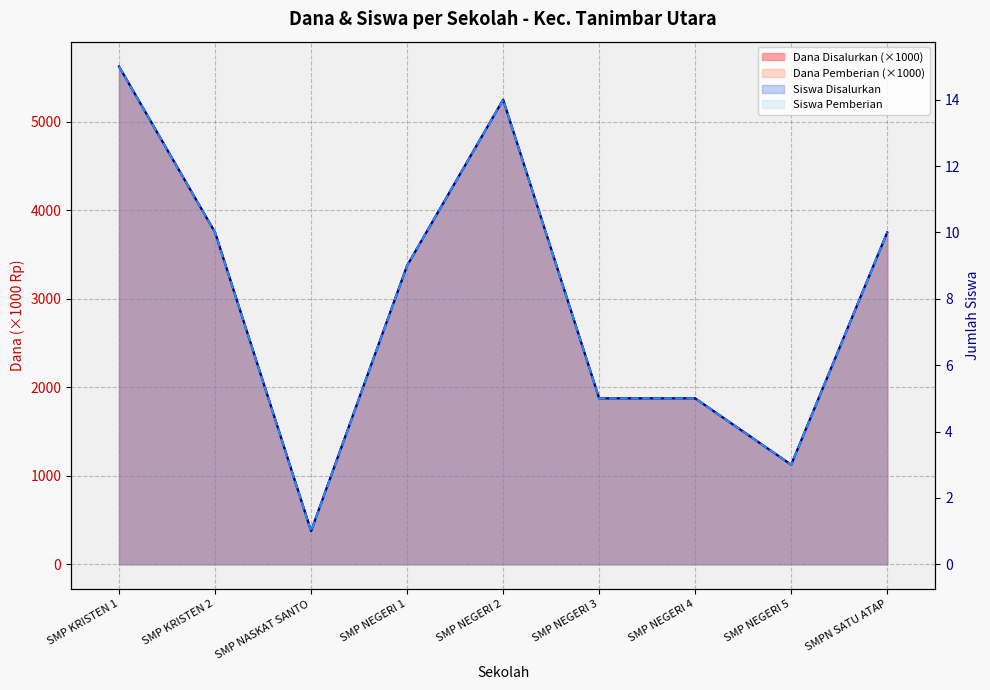

Does the chart display data point markers on the line(s)?

No